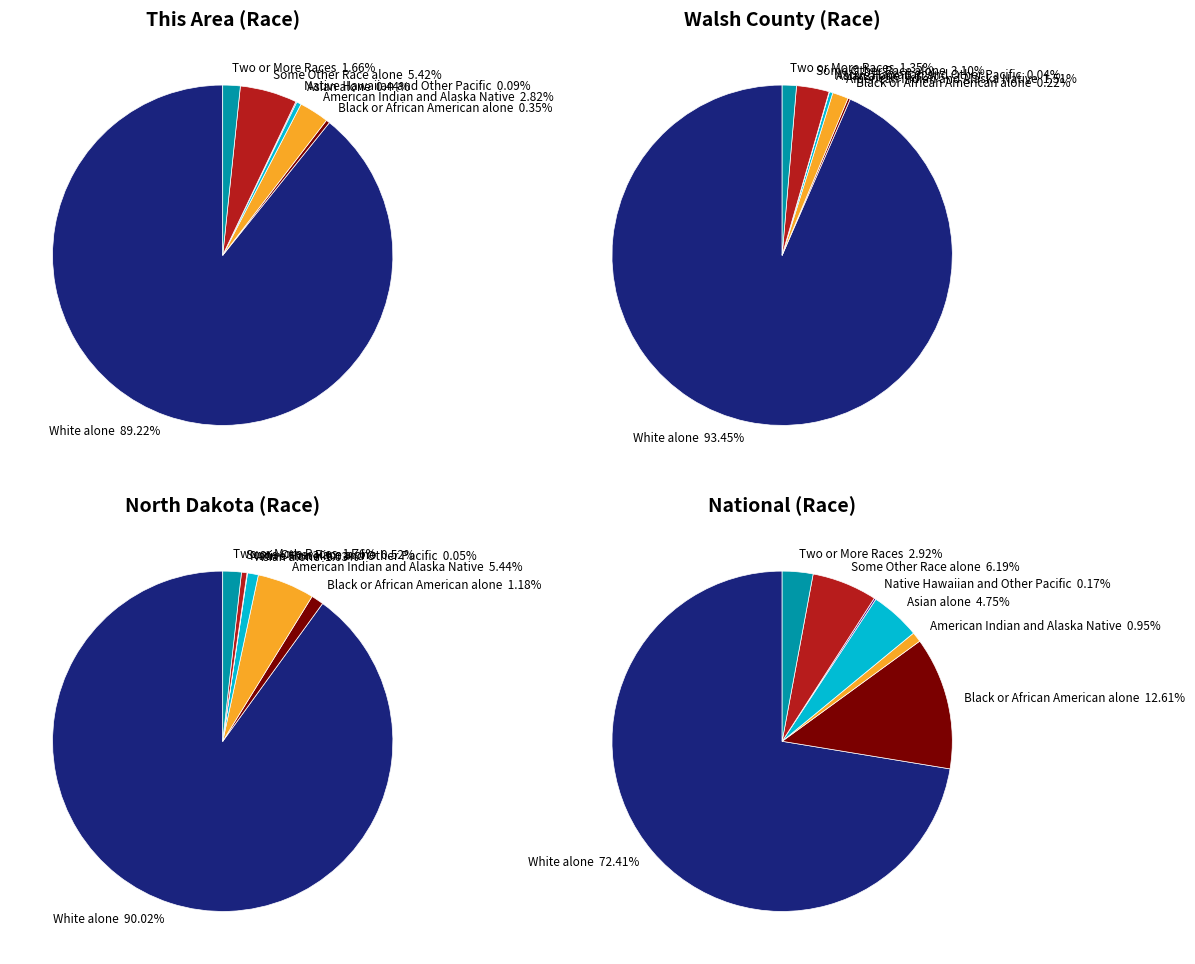

Is it true that Some Other Race alone is 1% of the pie?

False